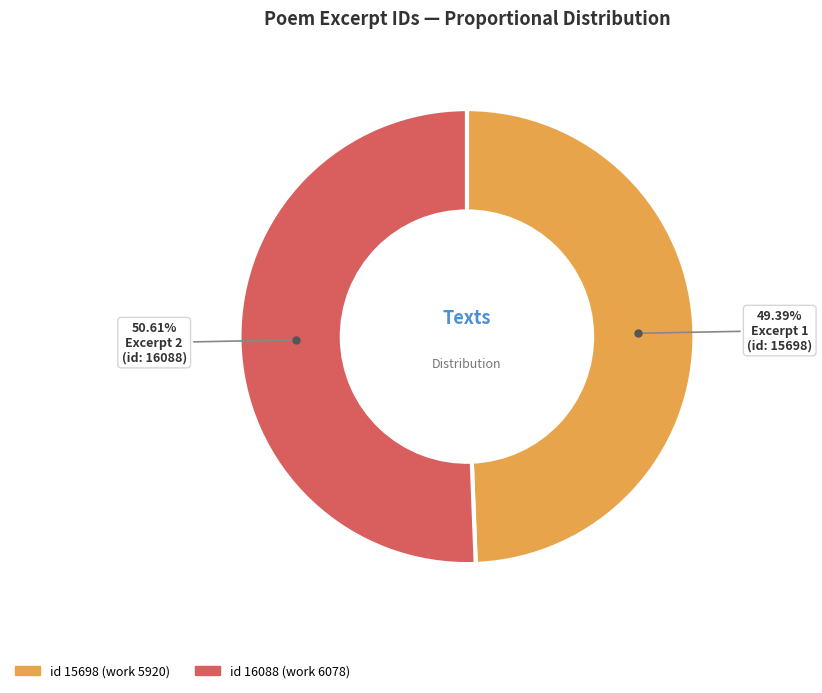

Does any single category account for the majority?

Yes